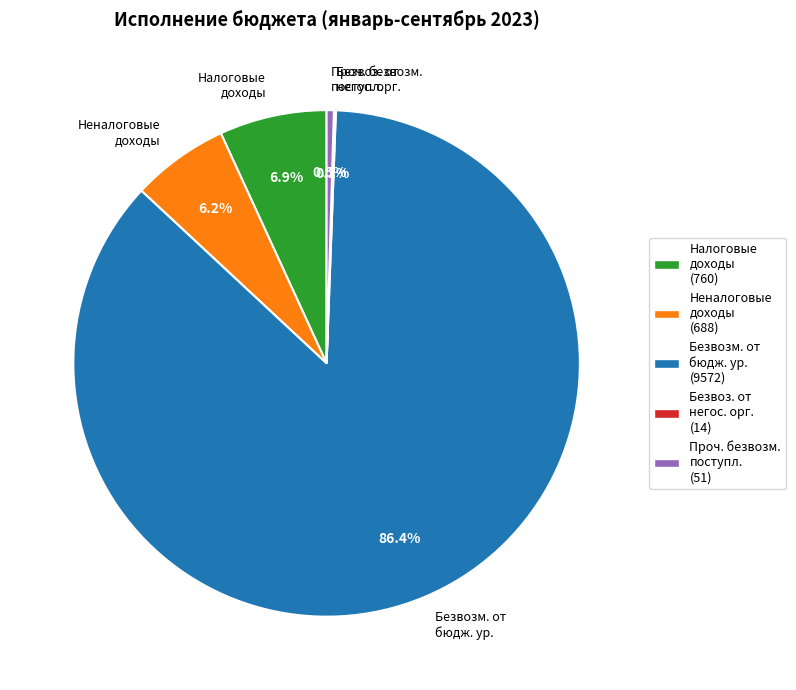

What percentage is NOT represented by Налоговые доходы?

93.1%